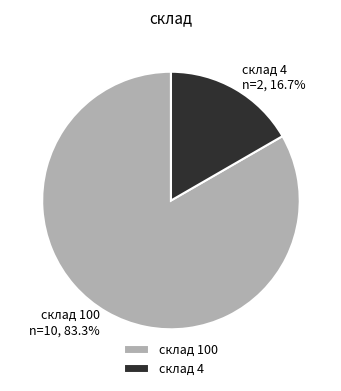

Rank the categories by value from lowest to highest.

склад 4, склад 100